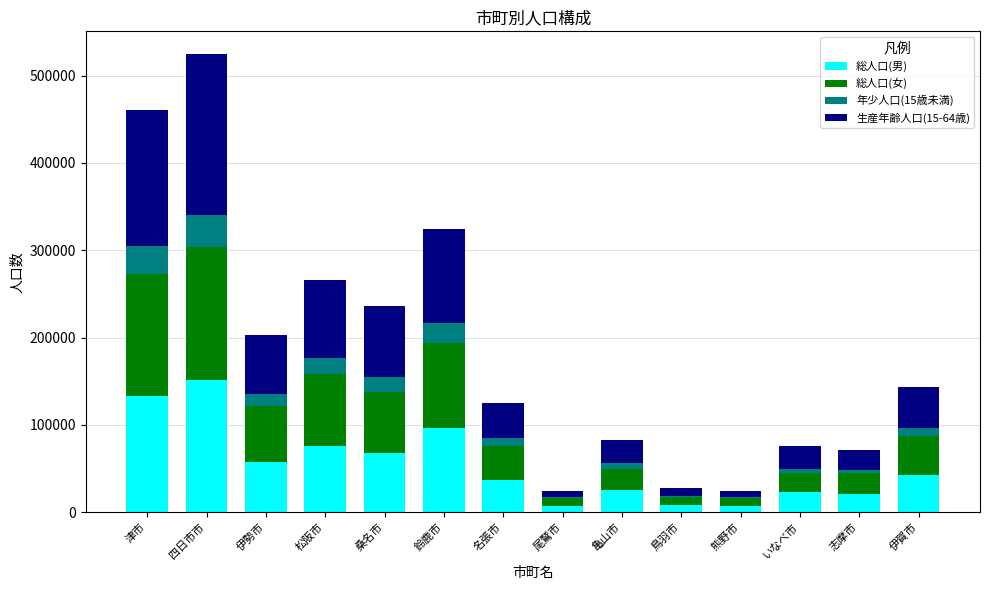

At which label does 総人口(男) reach its peak?

四日市市